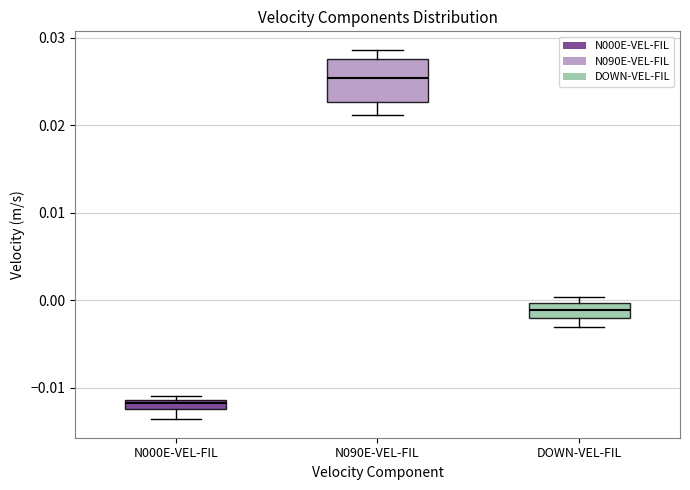

Where is the lower edge of the box for DOWN-VEL-FIL on the y-axis? The values are not printed on the chart, so give them approximately, as read against the axis.

-0.002